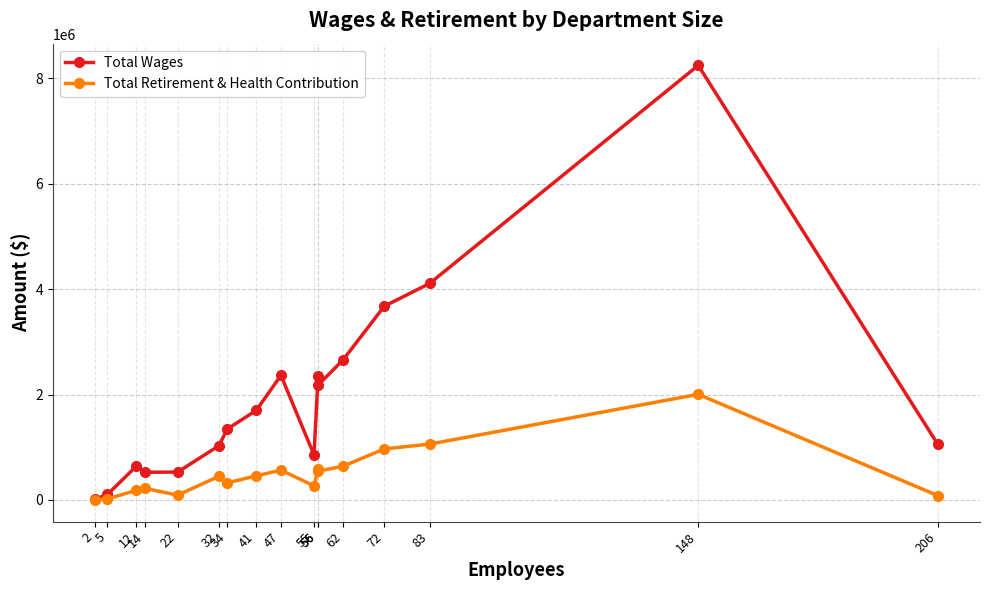

What is the average value of the Total Retirement & Health Contribution series?

498024